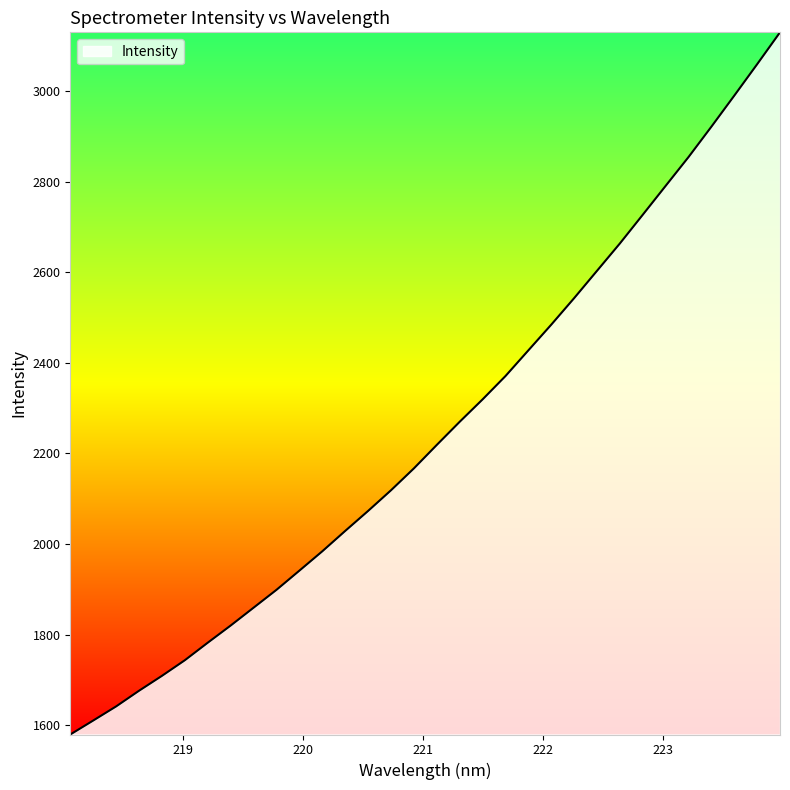

Does the chart display data point markers on the line(s)?

No